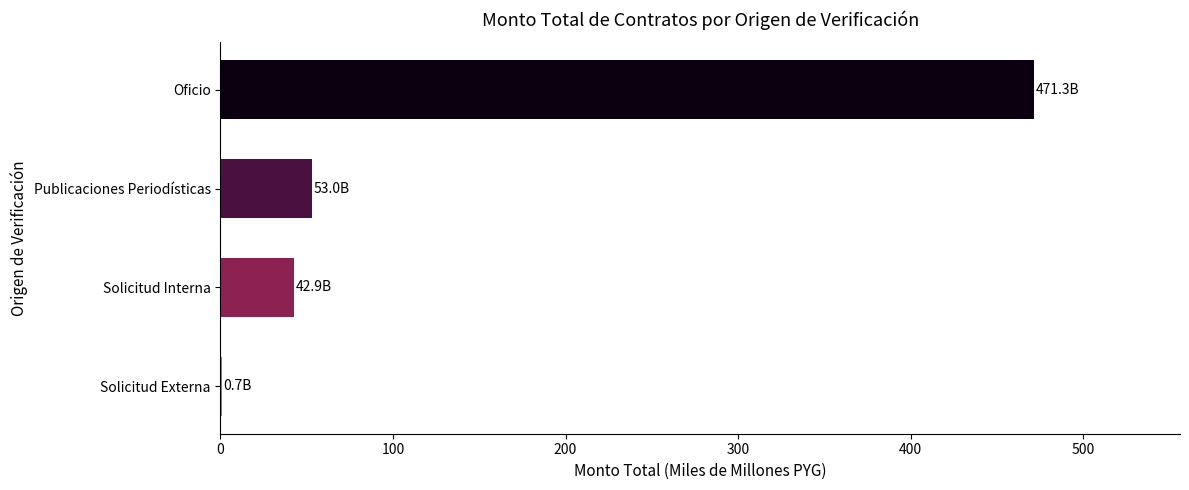

Which has a higher value, Solicitud Externa or Solicitud Interna?

Solicitud Interna